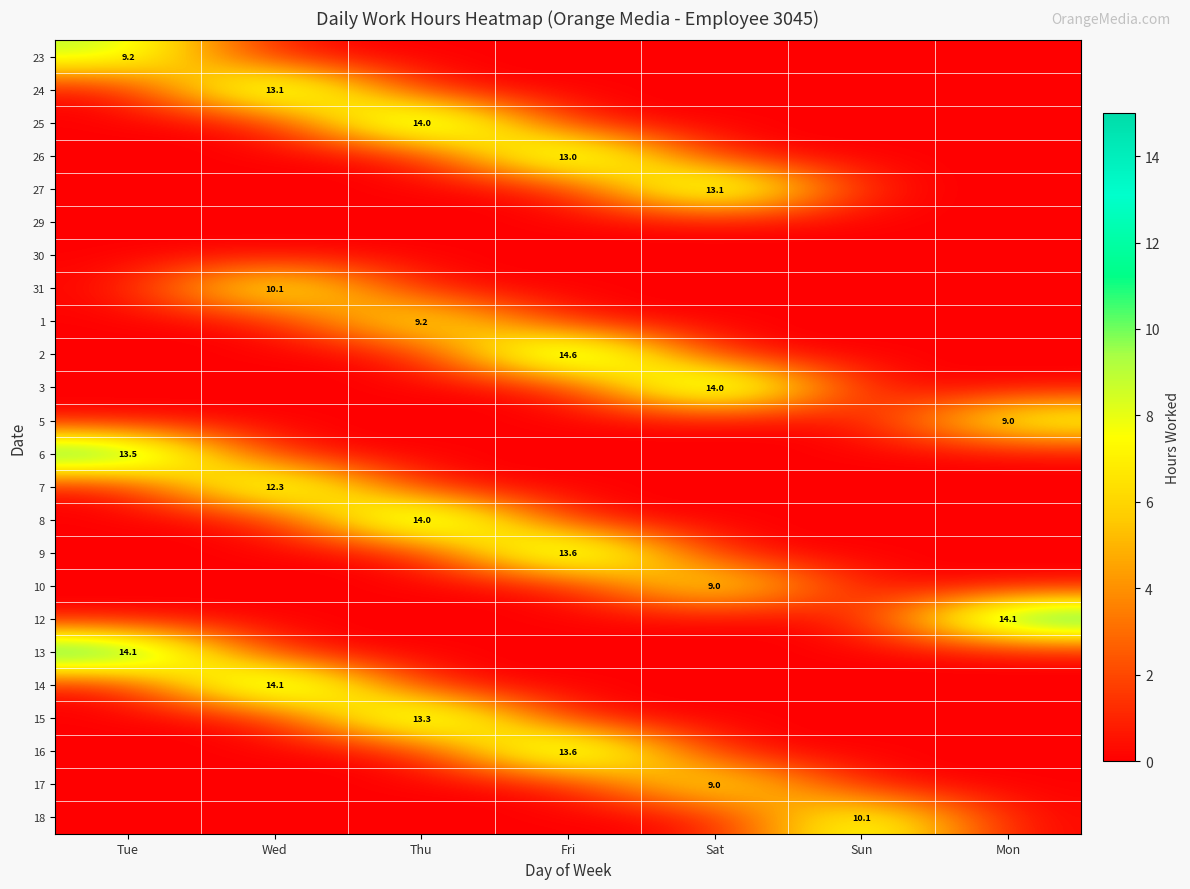

At which category does the chart reach its peak across all series?

Fri